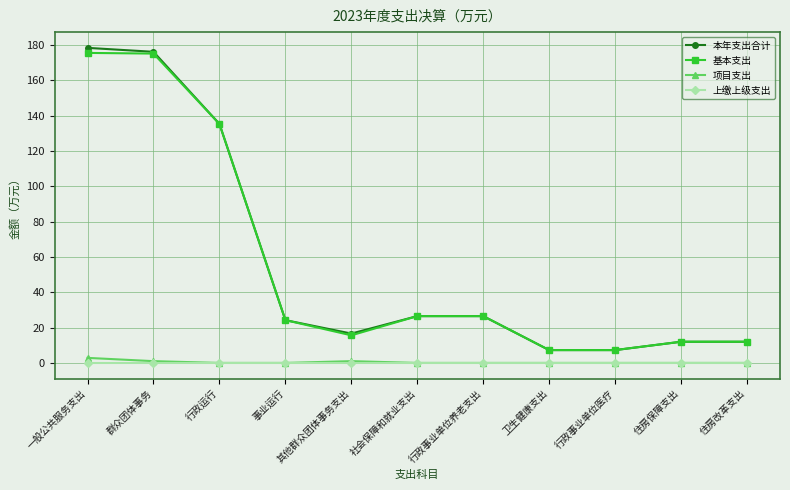

Is it true that 本年支出合计 equals 135.4 at 行政运行?

True